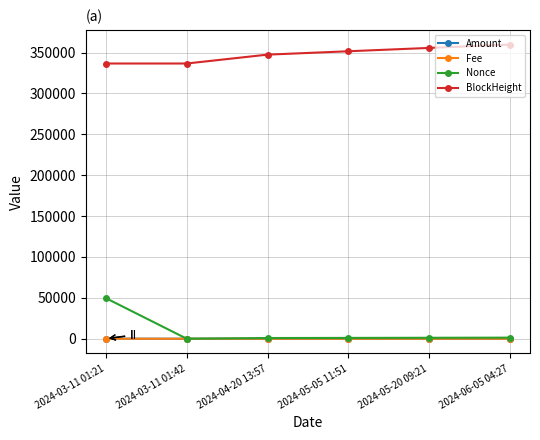

How many categories are shown in the chart?

6